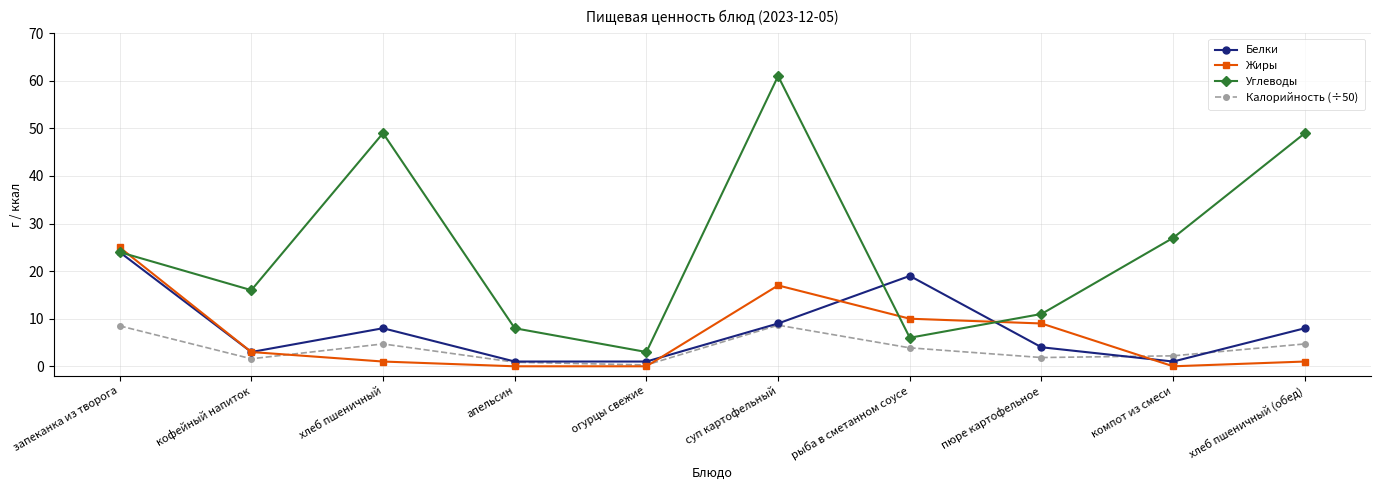

What position from the right is рыба в сметанном соусе?

4